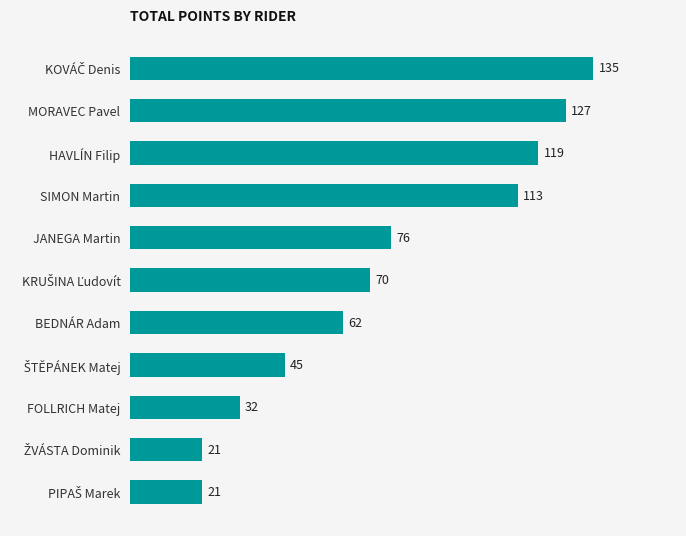

True or false: the data shows 119 at HAVLÍN Filip.

True